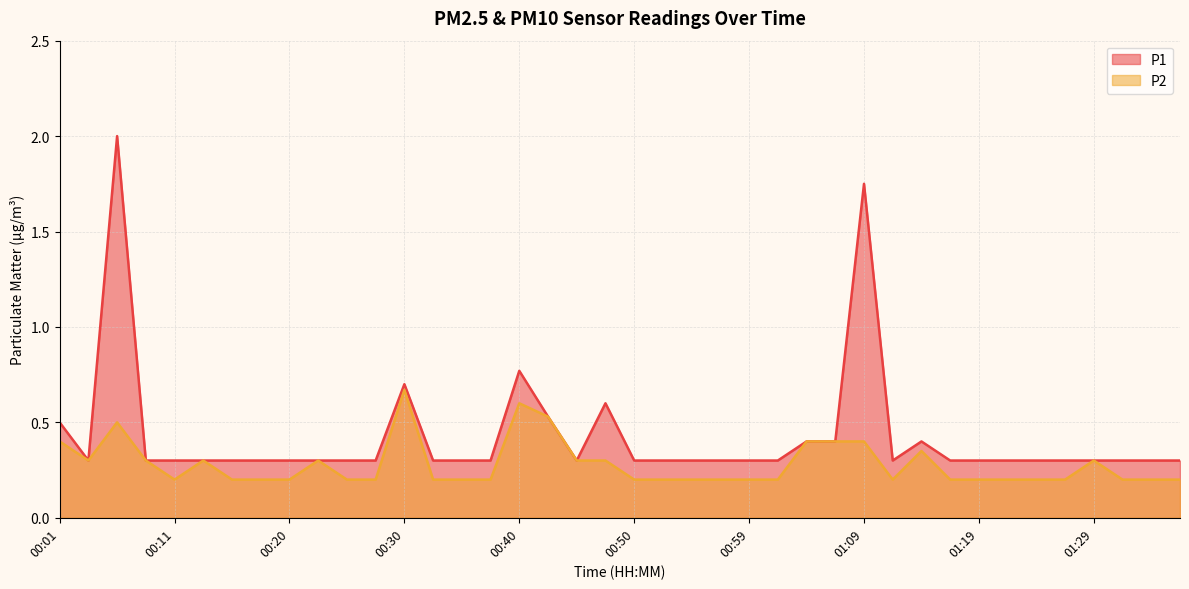

In P2, how many points are lower than both neighbors (excluding endpoints)?

3